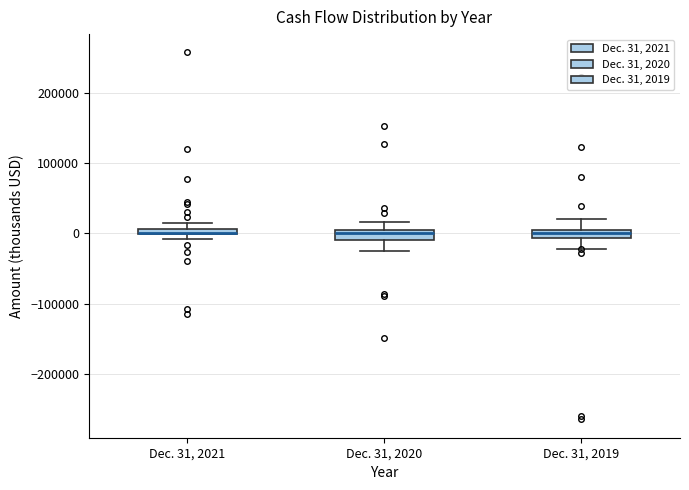

Where is the lower edge of the box for Dec. 31, 2019 on the y-axis? The values are not printed on the chart, so give them approximately, as read against the axis.

-10000